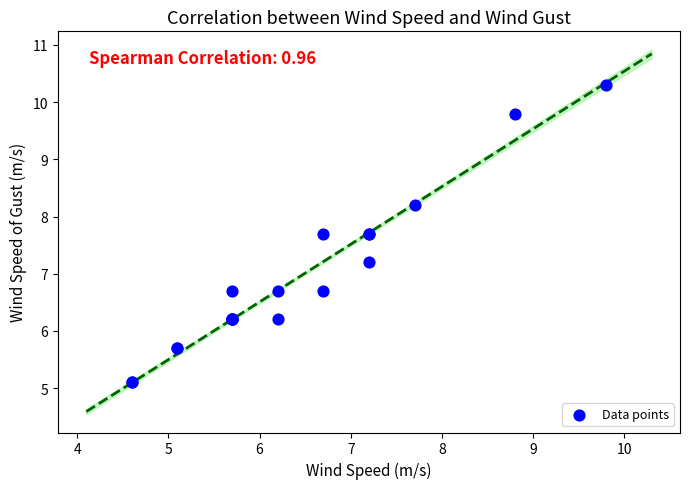

What Y value in the scatter plot is closest to 7?

7.2